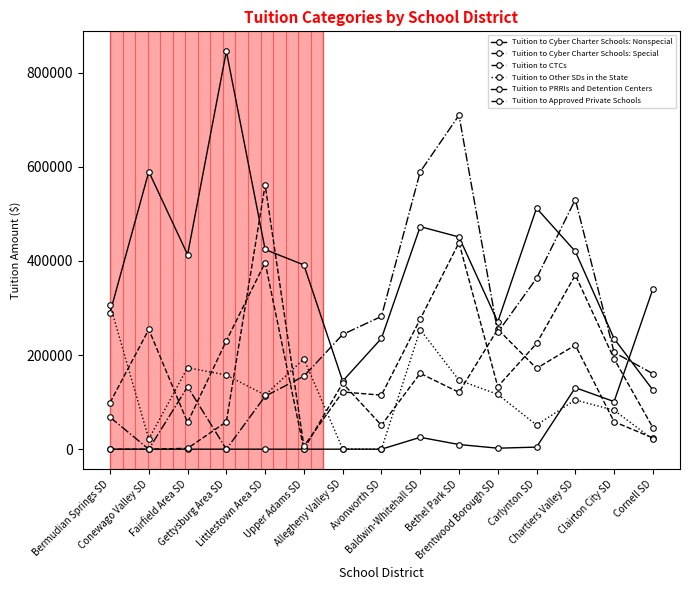

Which category has the highest value across all series?

Gettysburg Area SD